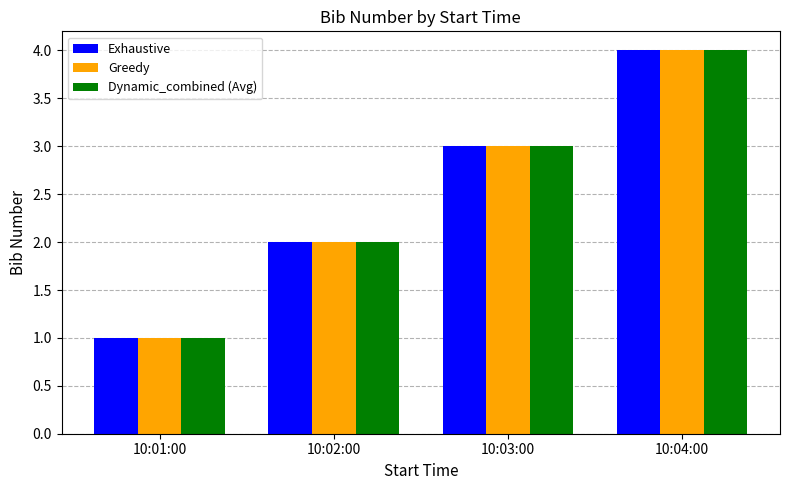

How many values in the Exhaustive series are below 3?

2